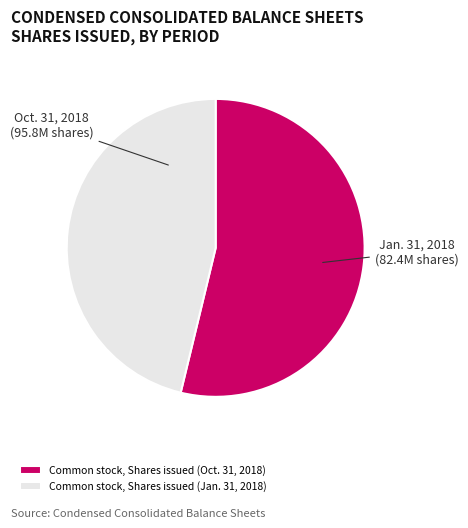

What is the largest slice in the pie chart?

Common stock, Shares issued (Oct. 31, 2018)